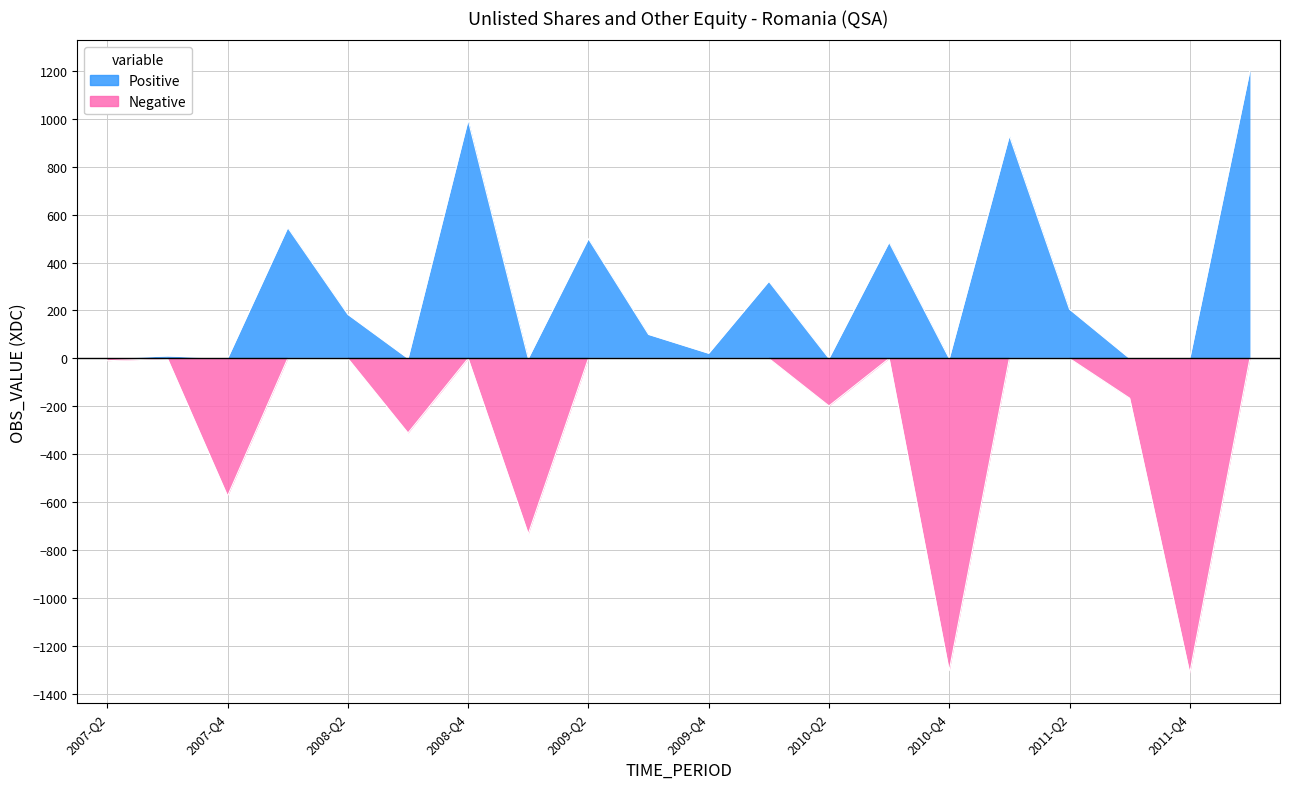

Is it true that Negative equals 0.0 at 2008-Q2?

True